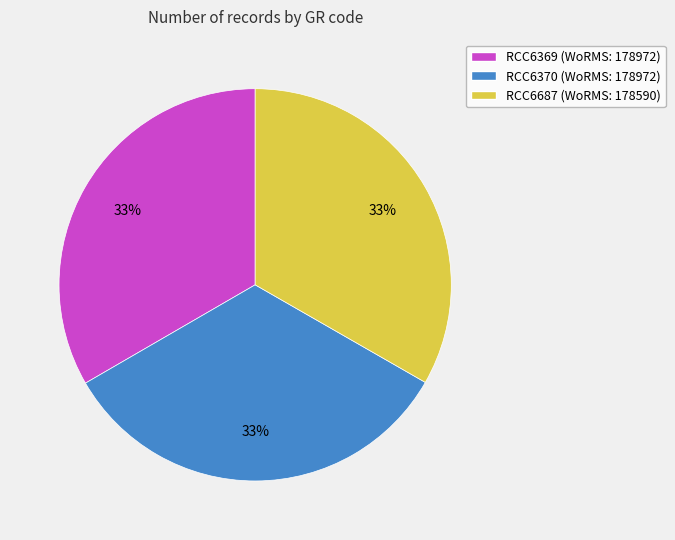

How many slices are in this pie chart?

3